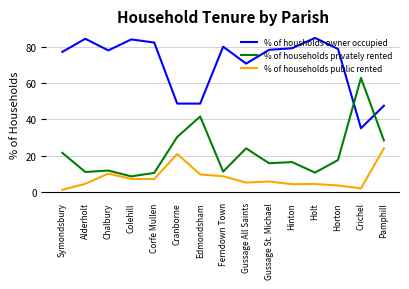

After their last crossing, which series has the higher values: % of housholds owner occupied or % of households privately rented?

% of housholds owner occupied